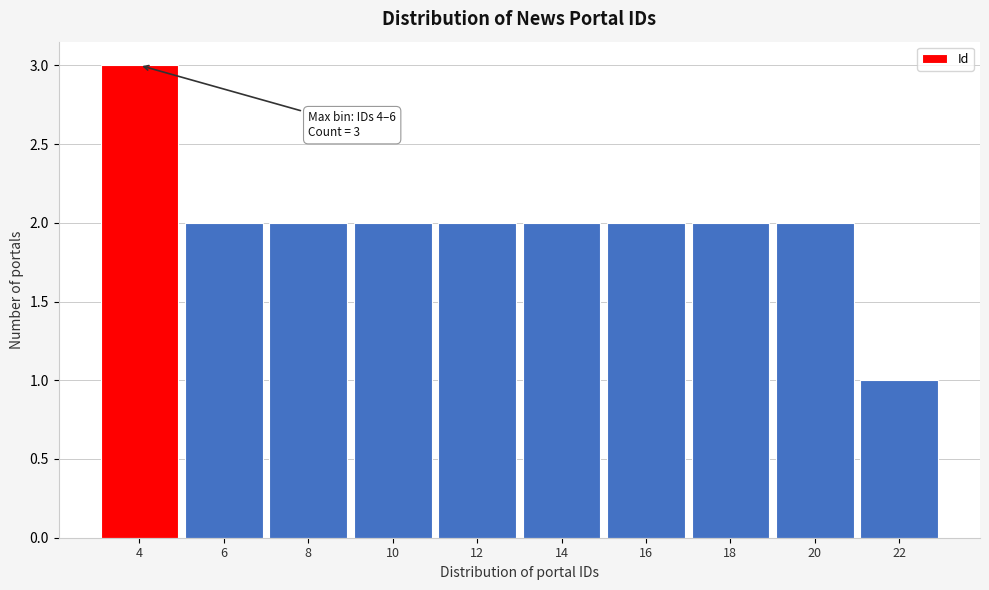

Reading left to right, extract all data points from this chart.

3	2	2	2	2	2	2	2	2	1